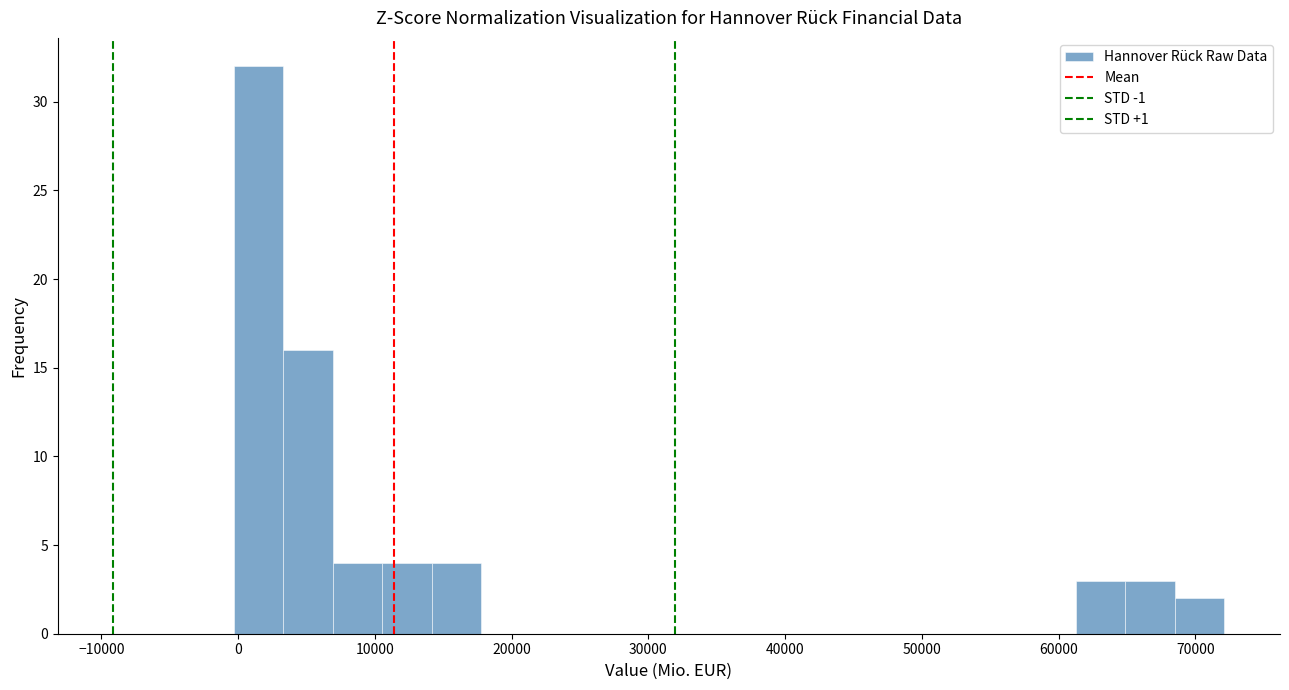

Read against the x-axis, roughly where is the centre of the tallest bar?

1000